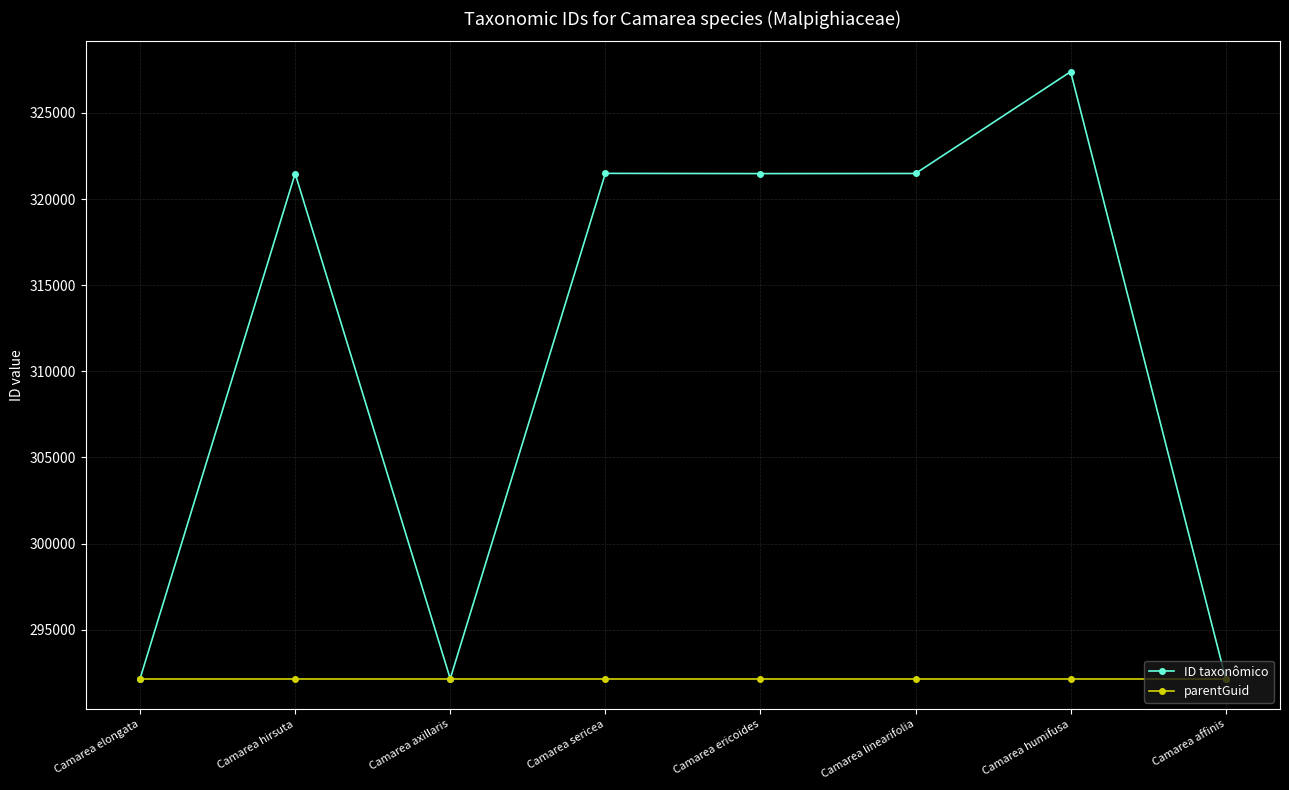

Count the number of data series in this chart.

2